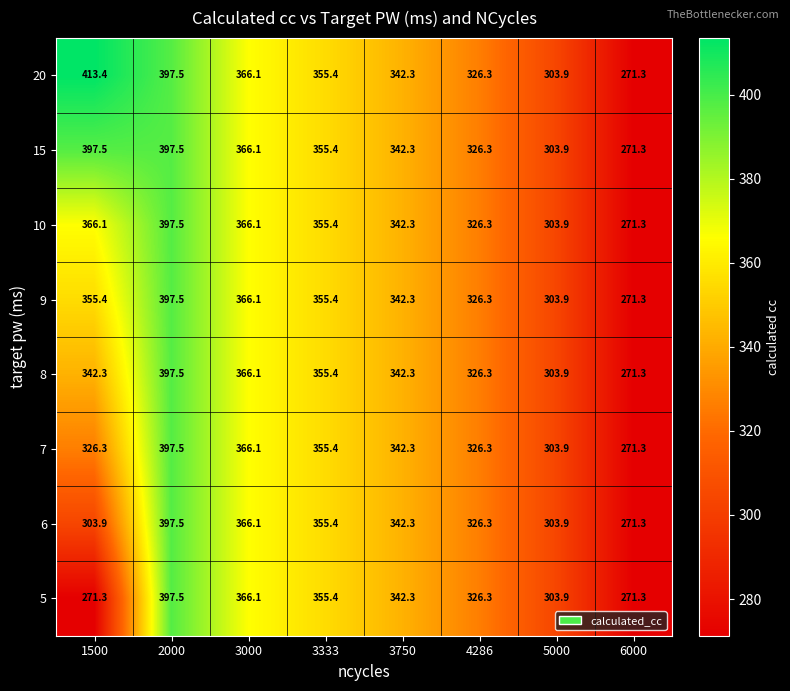

What is the difference between the maximum and second lowest values in the 9 series?

93.6